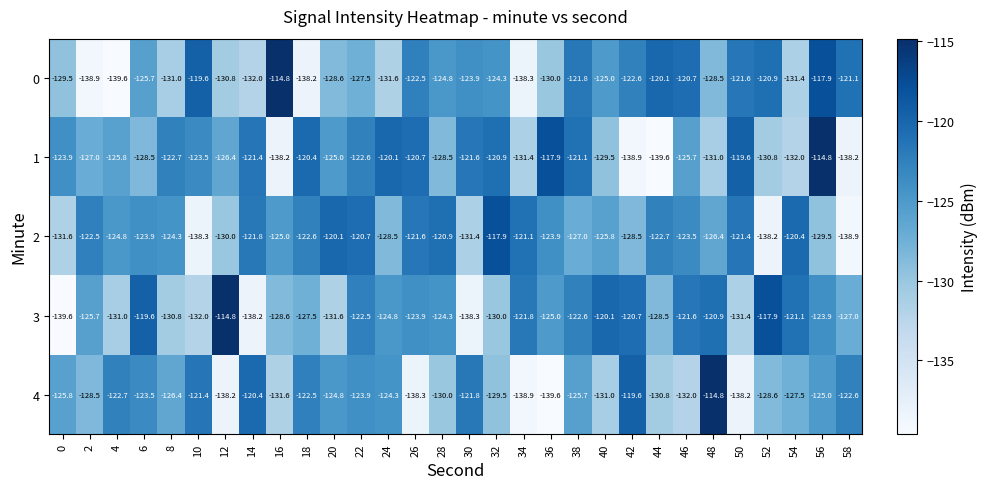

At which category is the sum across all series the highest?

56